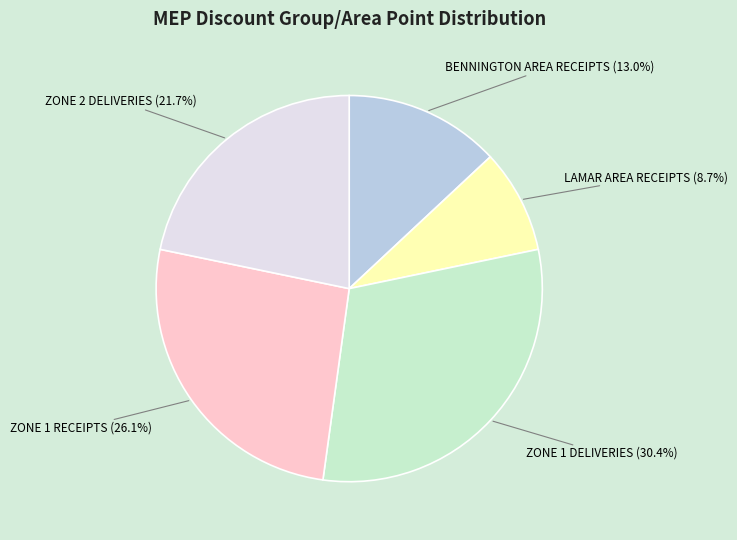

Count the number of slices in the pie.

5